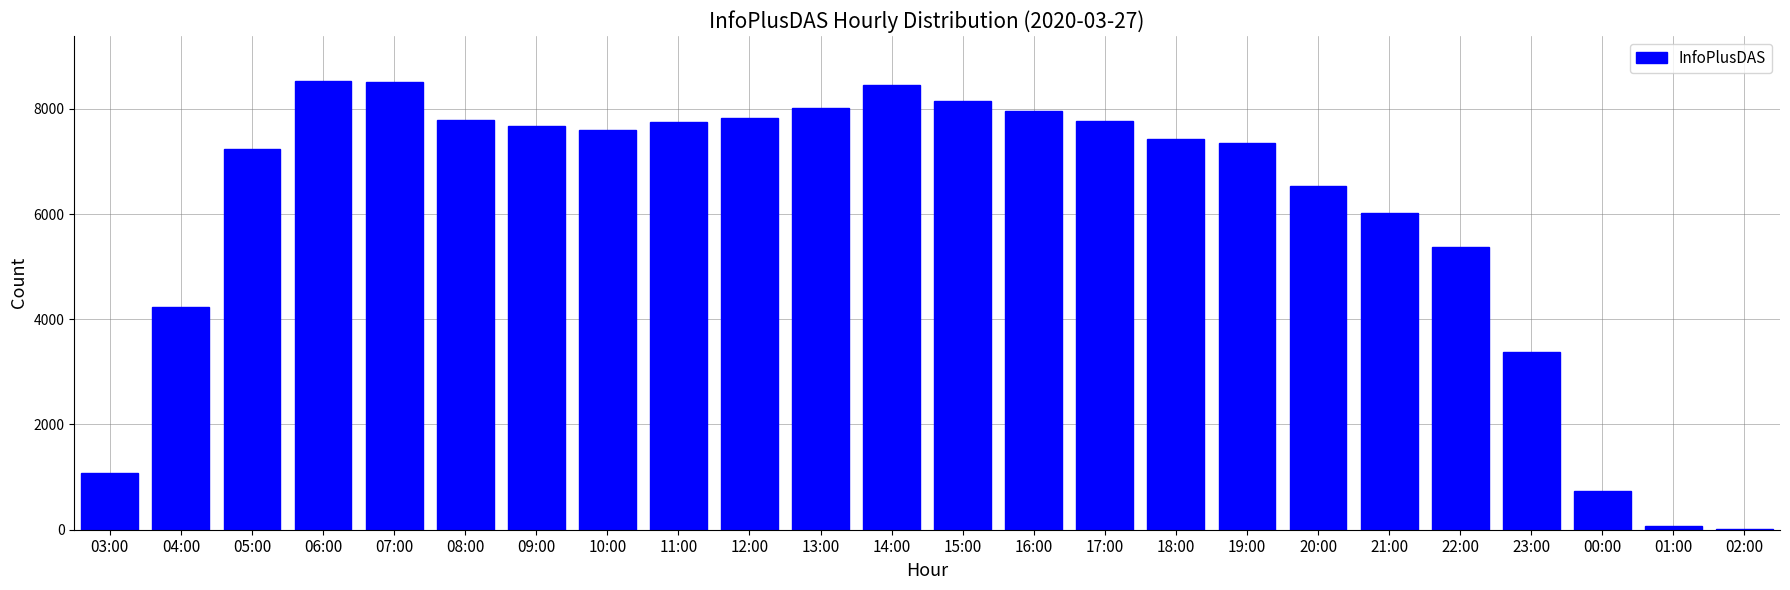

What is the change in value from 10:00 to 22:00?

-2232